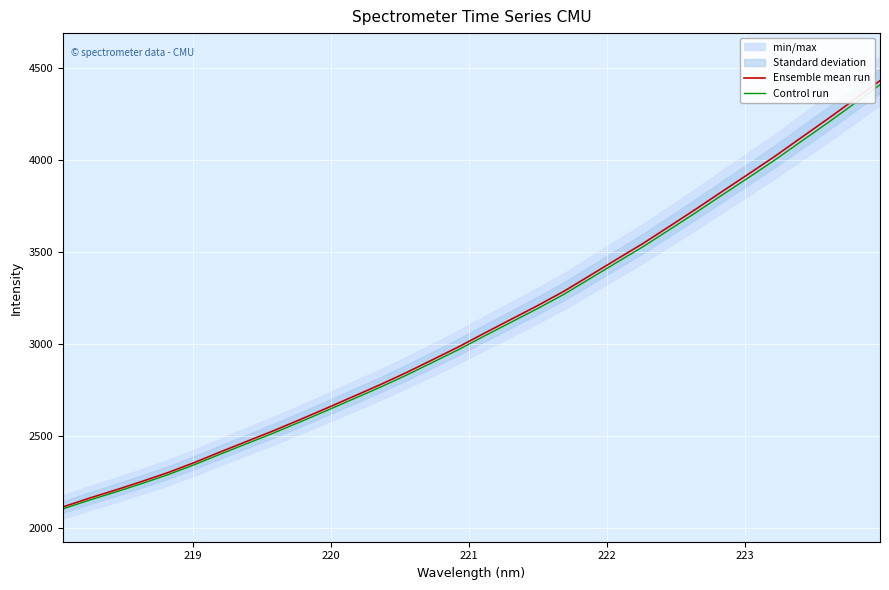

What is the highest value of the Control run series?

4411.1